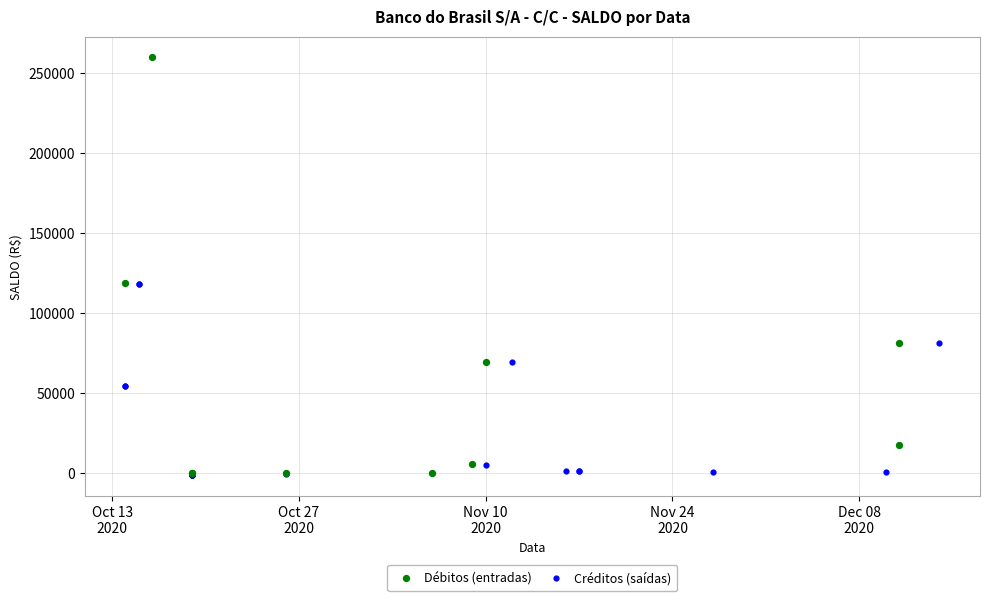

Which series has the largest Y range (max minus min)?

Débitos (entradas)